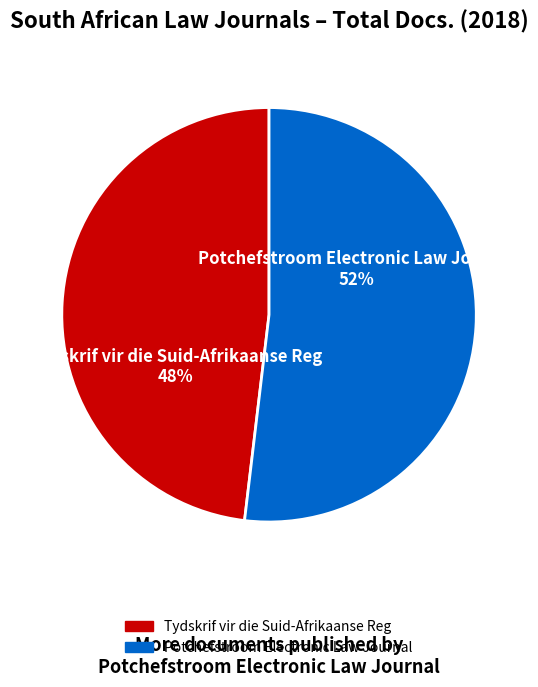

What percentage is the Potchefstroom Electronic Law Journal slice, to the nearest percent?

52%